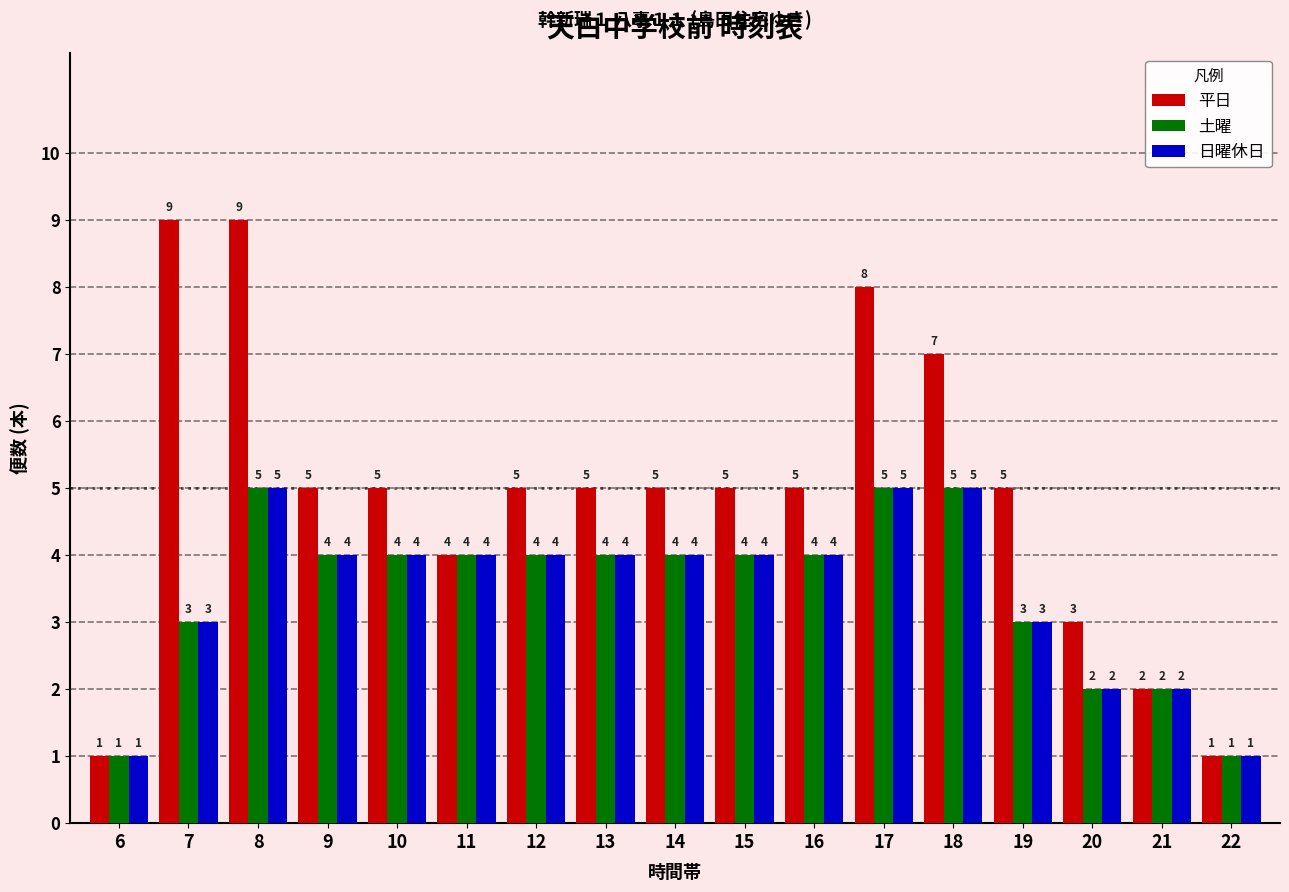

Count the 土曜 values in the range 3 to 4.

10